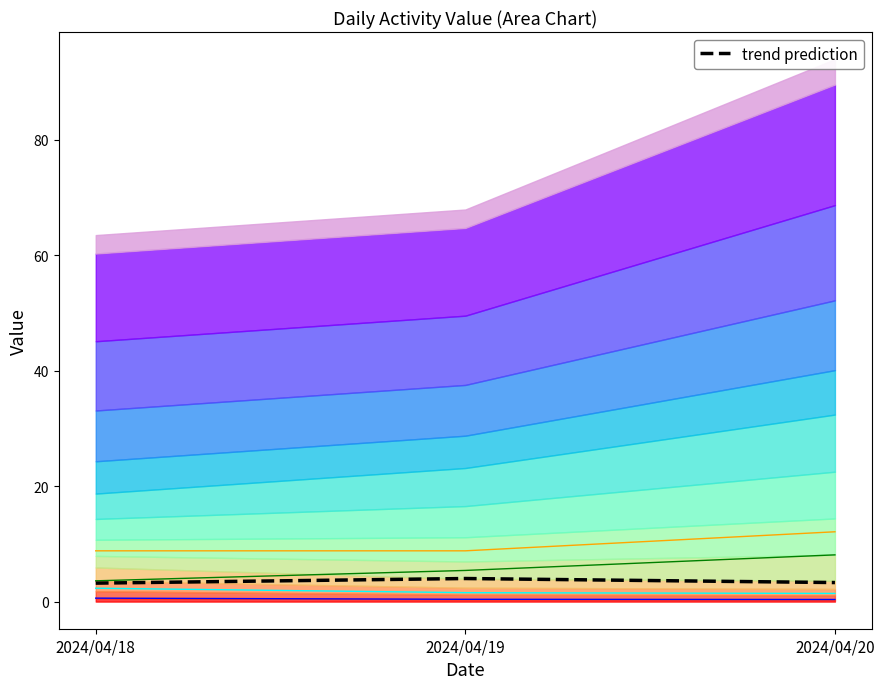

What is the sum of the line_0 values at 2024/04/18 and 2024/04/20?

1.0